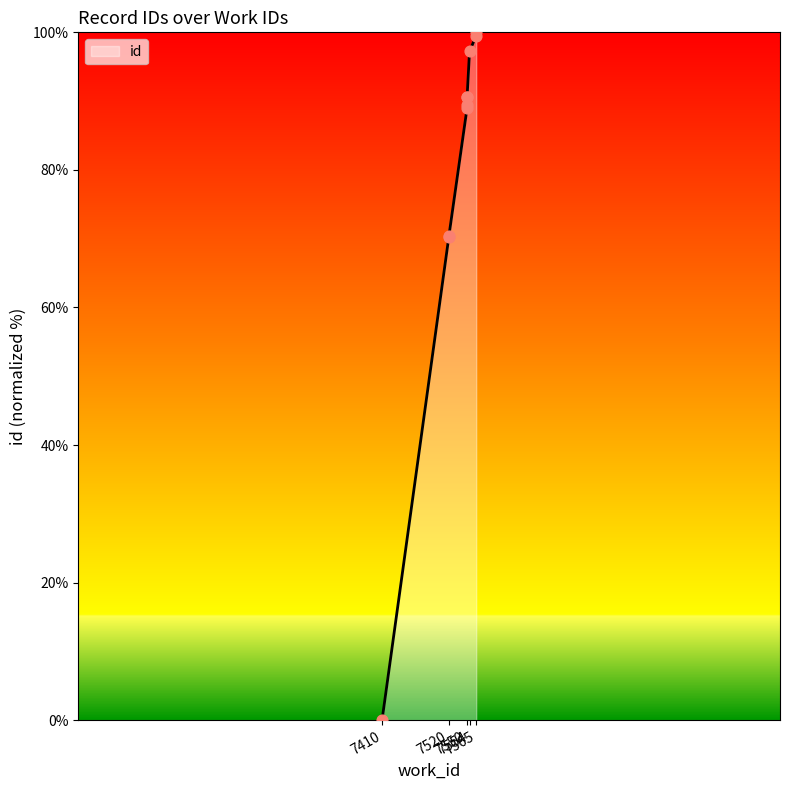

Which has a higher value, 7550 or 7550?

7550